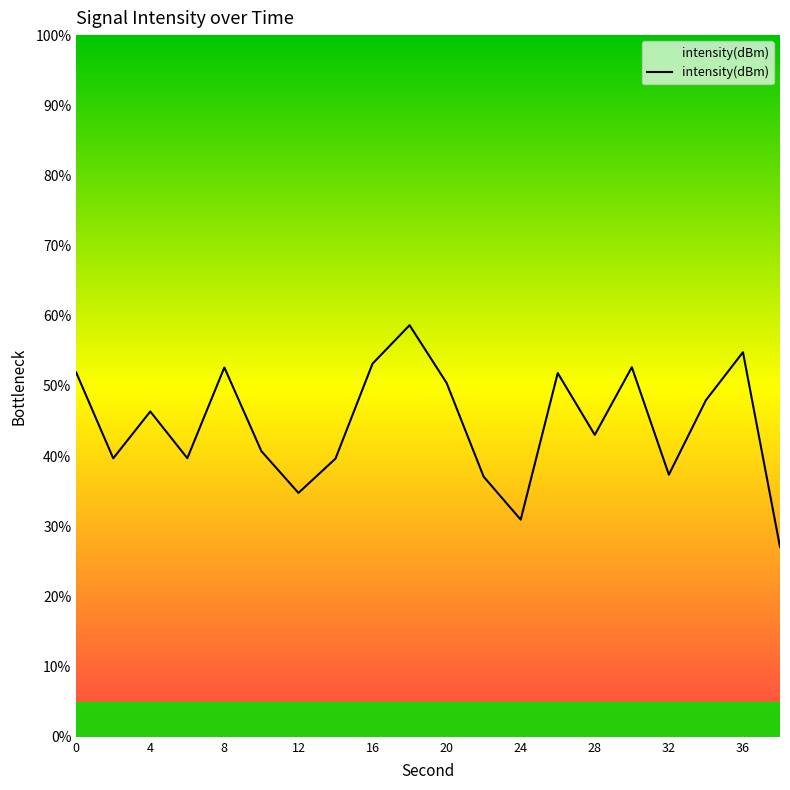

What is the smallest value displayed?

27.1